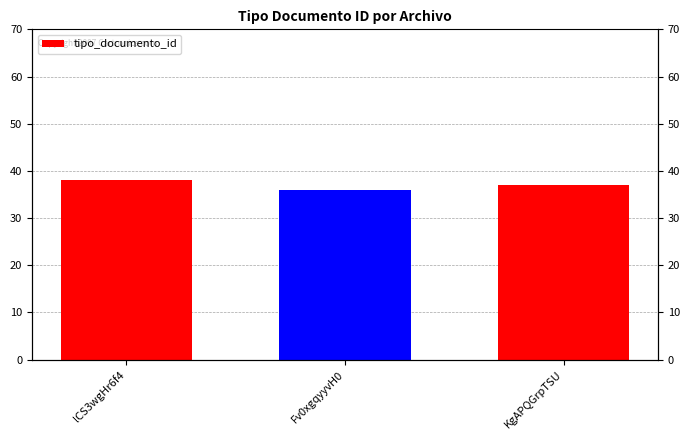

Which category has the highest value across all series?

lCS3wgHr6f4